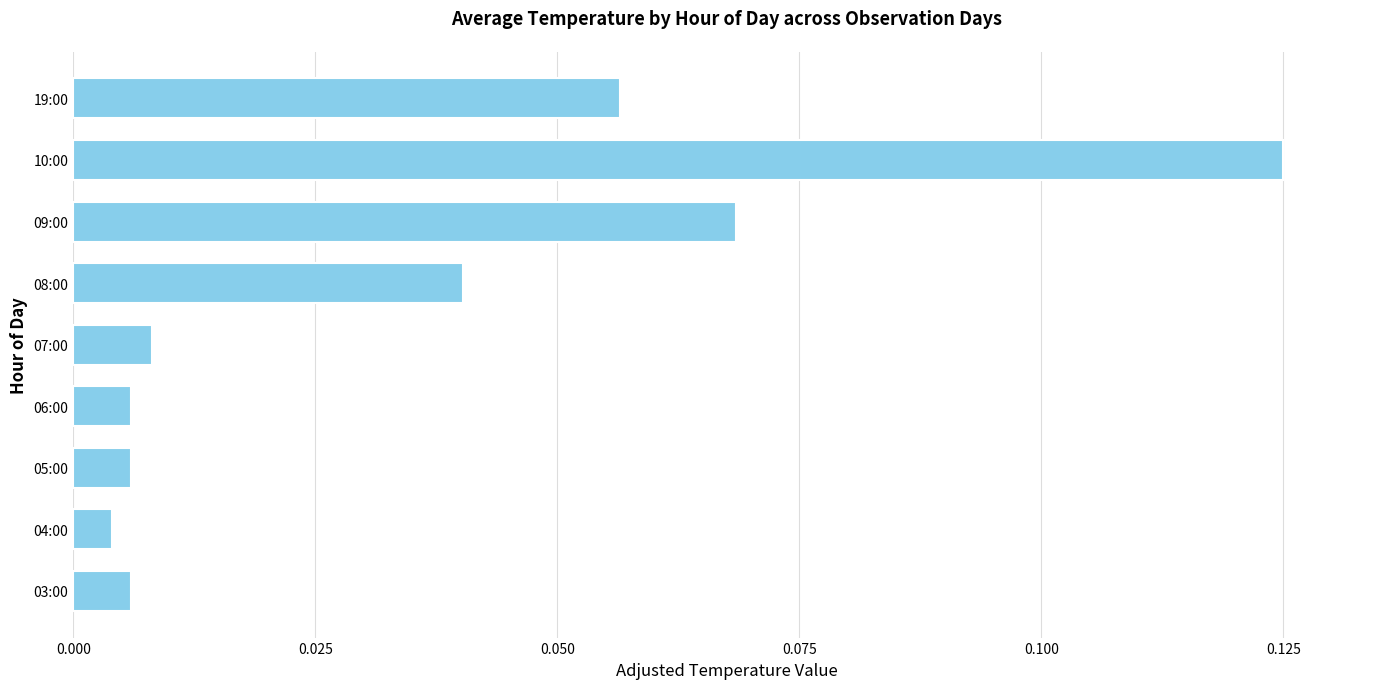

Is it true that the value at 19:00 is 0.0?

False